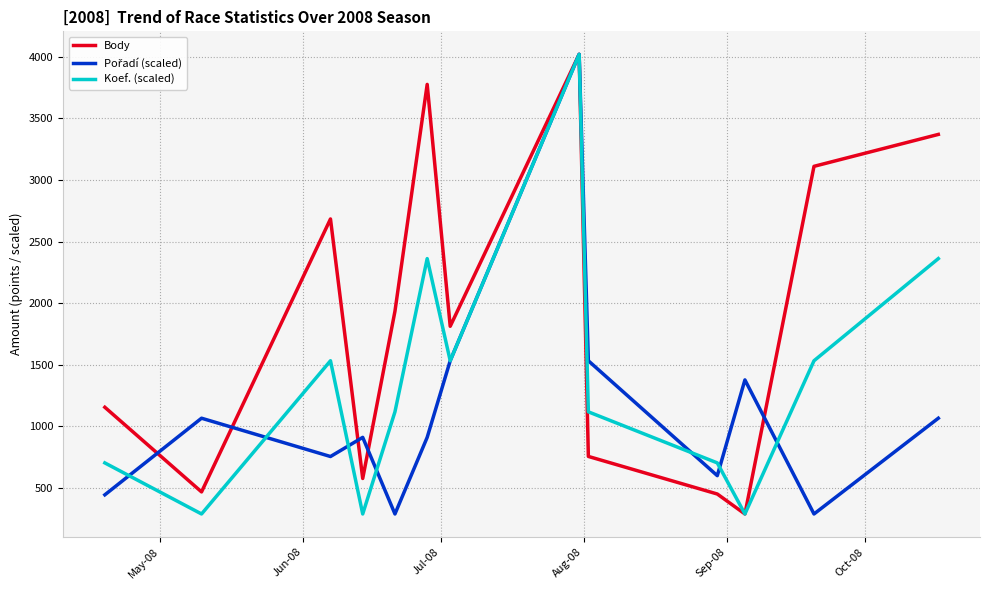

Which series has the largest total across all categories?

Body